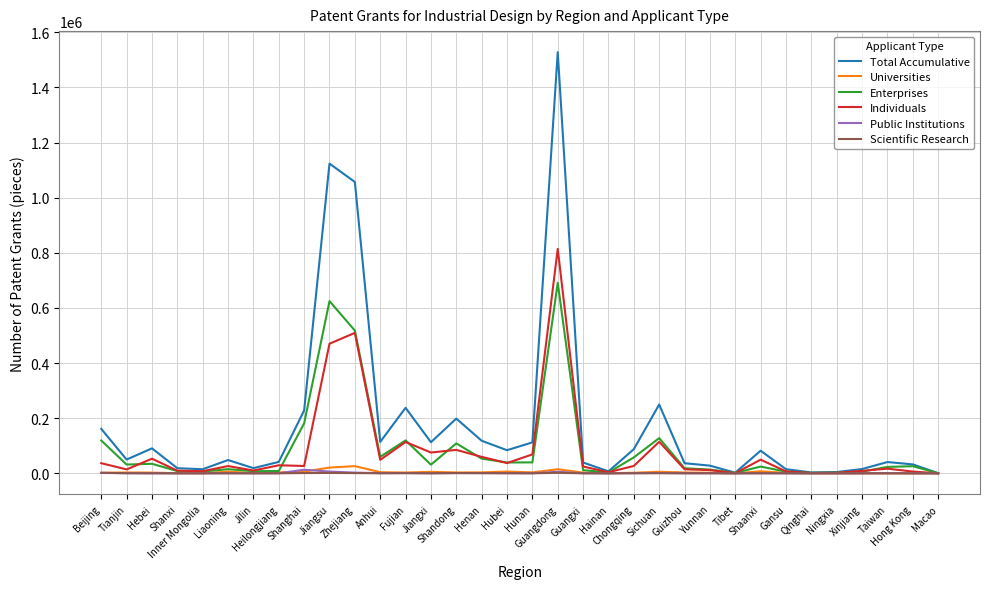

What is the difference between the maximum and minimum values in the Scientific Research series?

2258